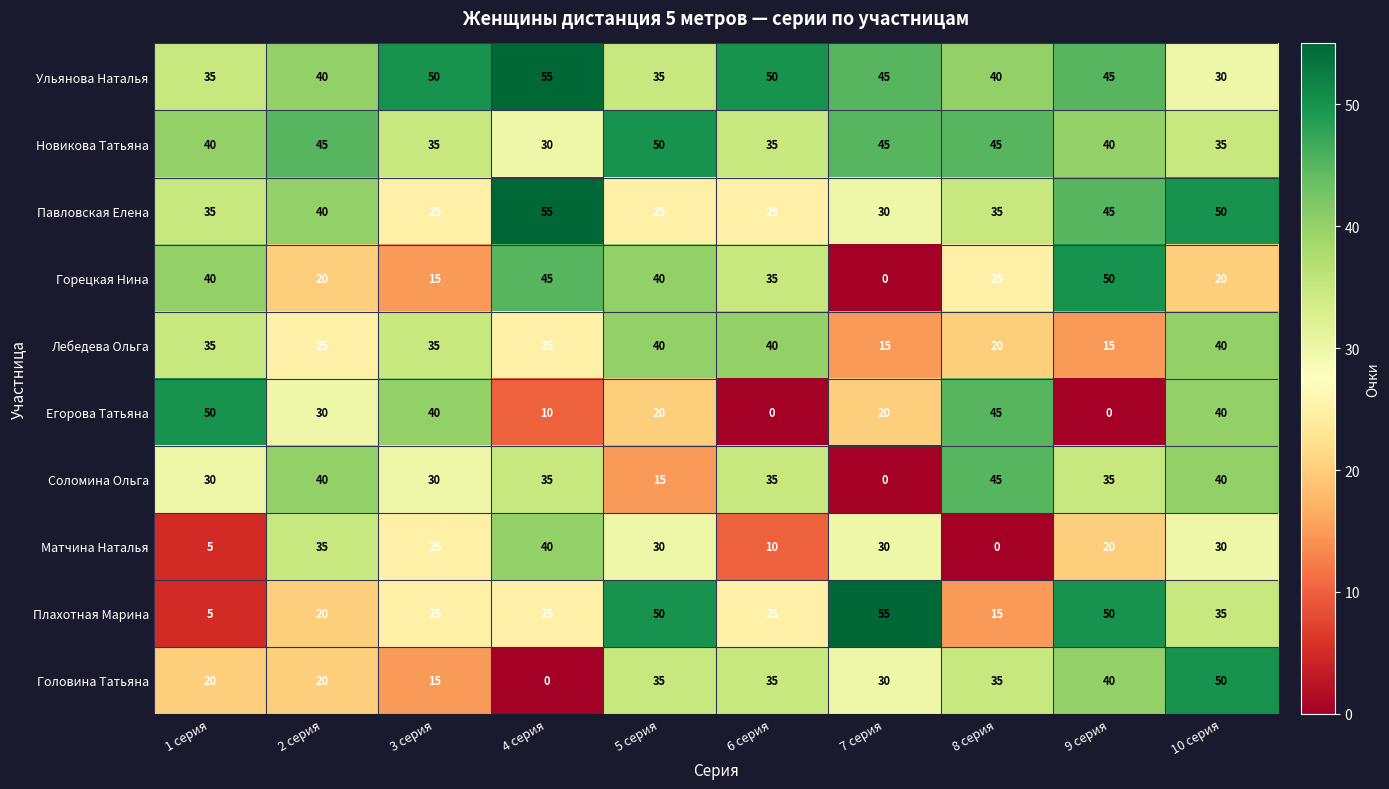

Between 1 серия and 6 серия, which series saw the biggest shift?

Егорова Татьяна